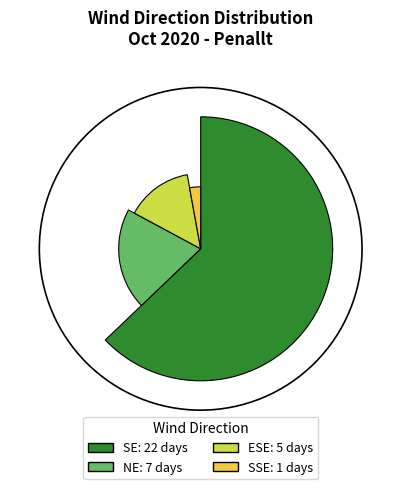

Which slice is the largest?

SE